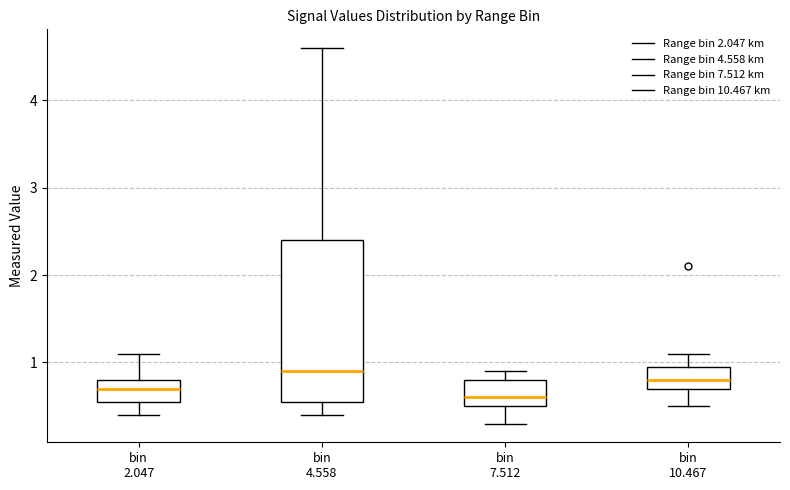

Comparing the boxes themselves (not the whiskers), which one is the tallest?

bin 4.558